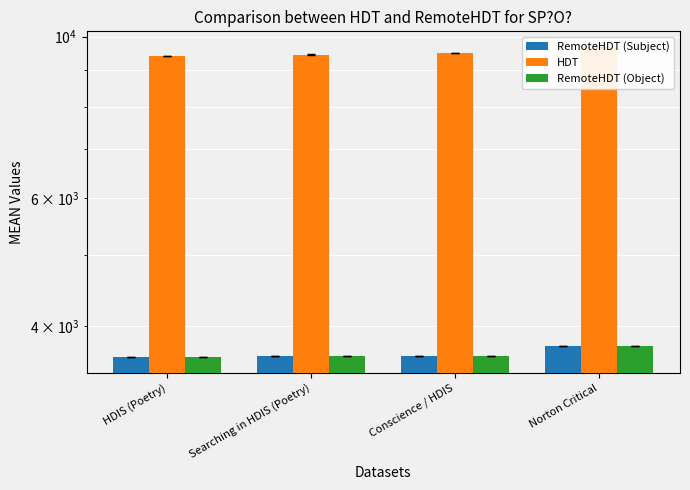

Reading right to left, list all the values displayed in this chart.

RemoteHDT (Subject): 3752	3640	3636	3621
HDT: 9681	9505	9445	9408
RemoteHDT (Object): 3752	3640	3636	3621